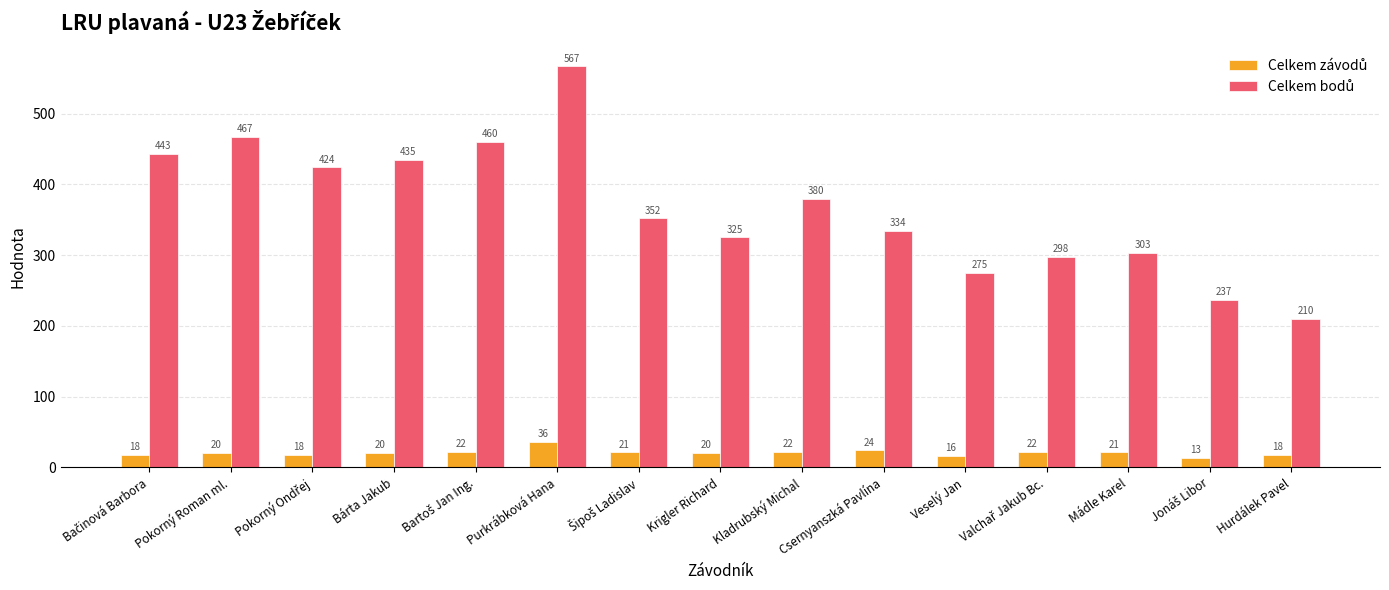

Which category has the highest value across all series?

Purkrábková Hana